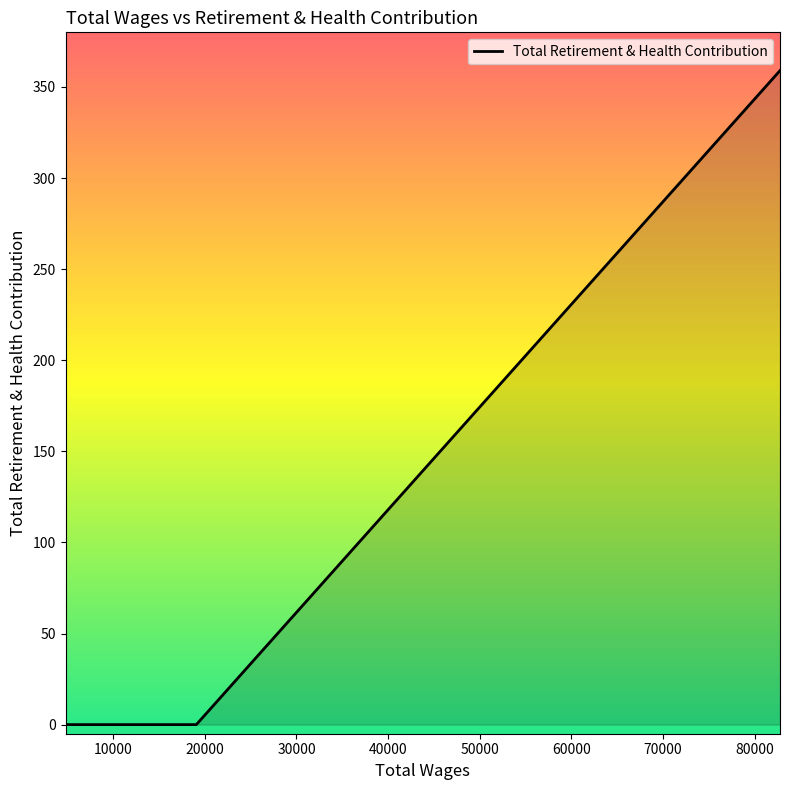

What is the difference between the maximum and minimum values?

359